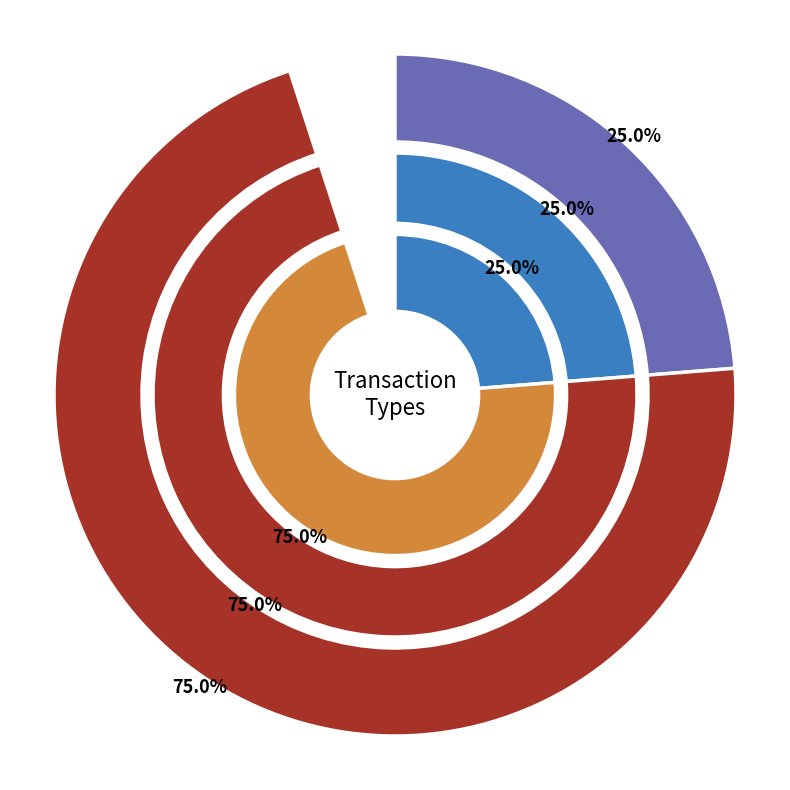

To the nearest percent, what is the average slice percentage?

50%